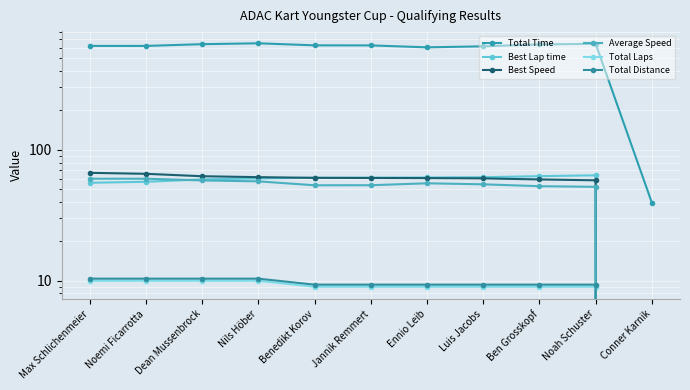

List the labels in order of Total Distance value, smallest first.

Conner Karnik, Benedikt Korov, Jannik Remmert, Ennio Leib, Luis Jacobs, Ben Grosskopf, Noah Schuster, Max Schlichenmeier, Noemi Ficarrotta, Dean Mussenbrock, Nils Höber